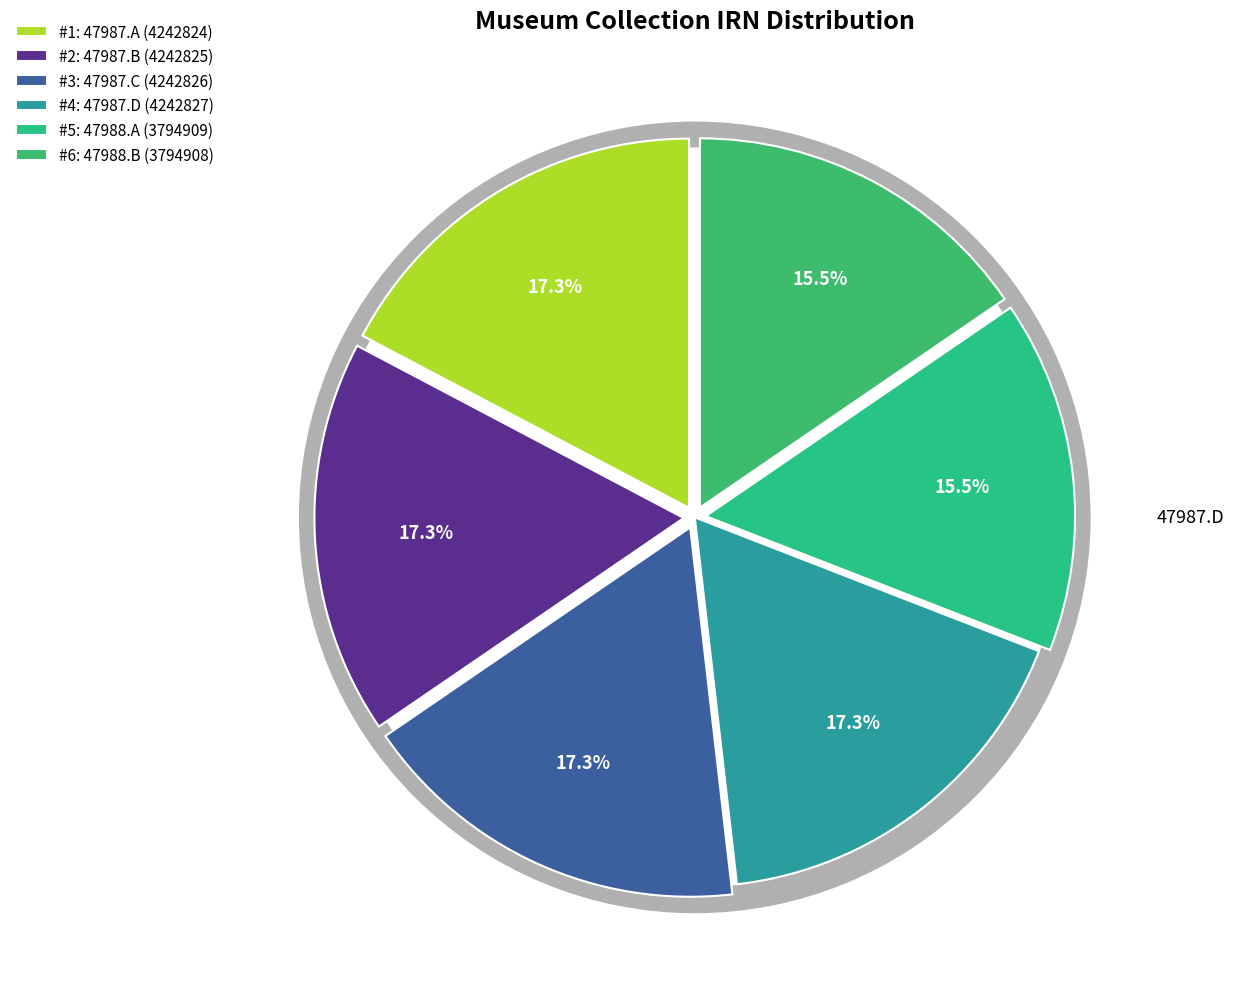

Approximately how many times larger is the value at 47987.B (4242825) compared to 47987.D (4242827)?

1.0